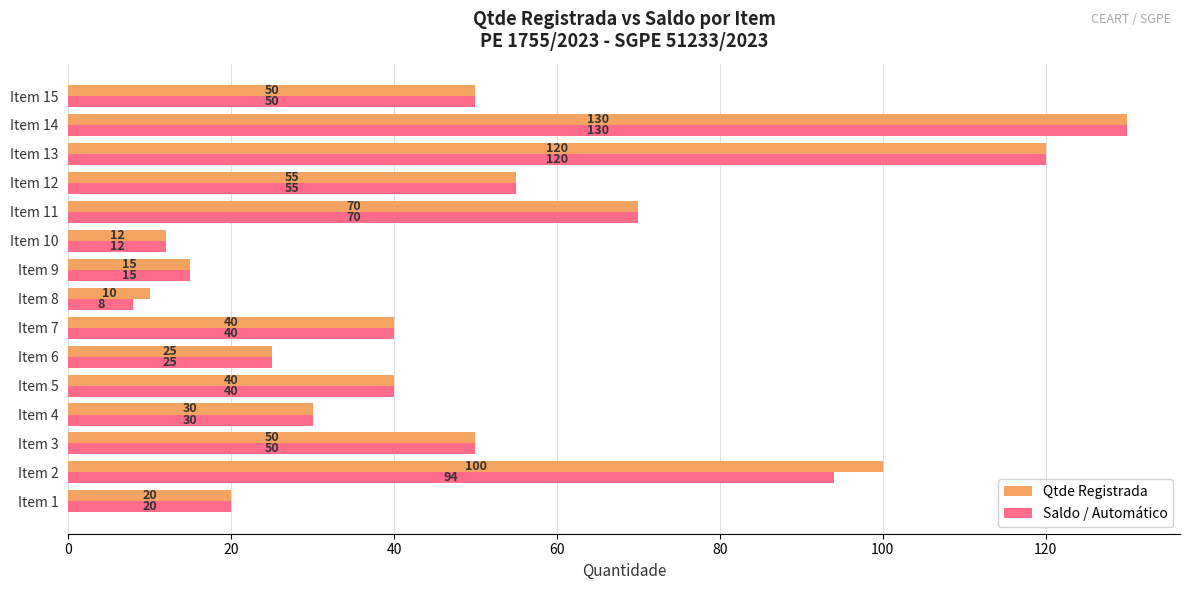

What is the sum of the Qtde Registrada values at Item 7 and Item 4?

70